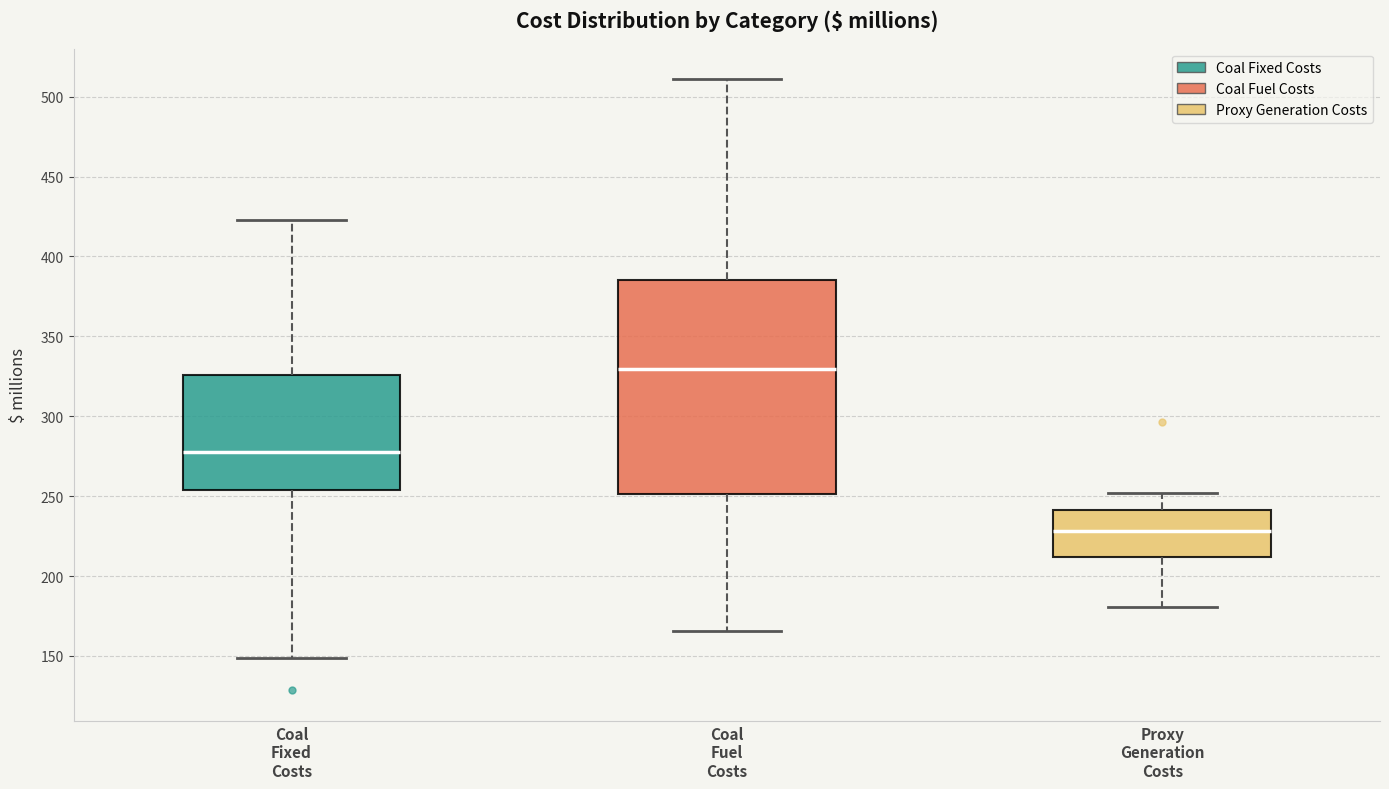

Where does the upper whisker of the box for Coal Fixed Costs end on the y-axis? The values are not printed on the chart, so give them approximately, as read against the axis.

425